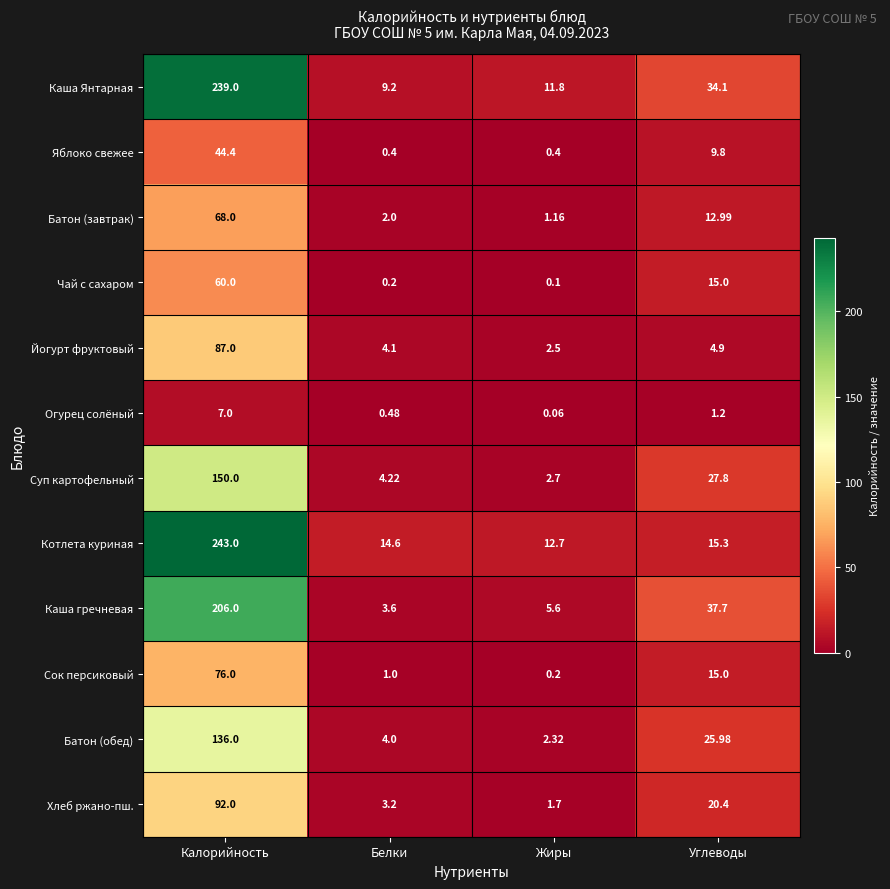

At which label does Котлета куриная first exceed 15?

Калорийность